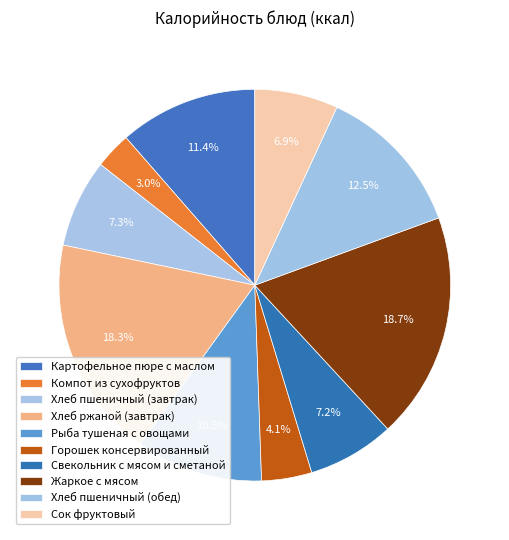

How many segments does this pie chart have?

10